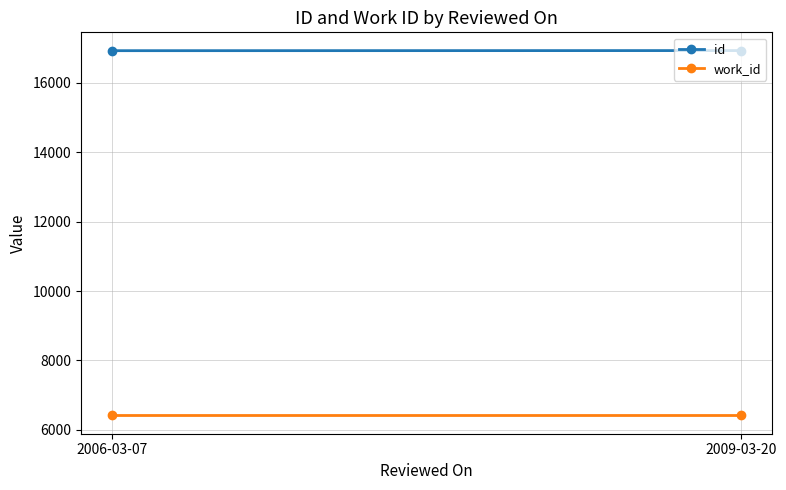

Which category has the lowest value in the id series?

2006-03-07